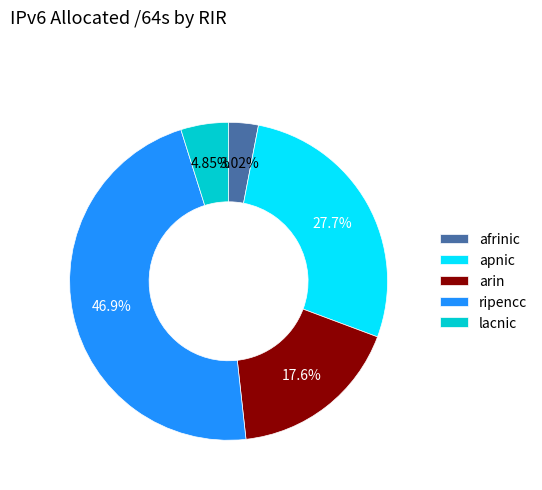

Which slice is the largest?

ripencc